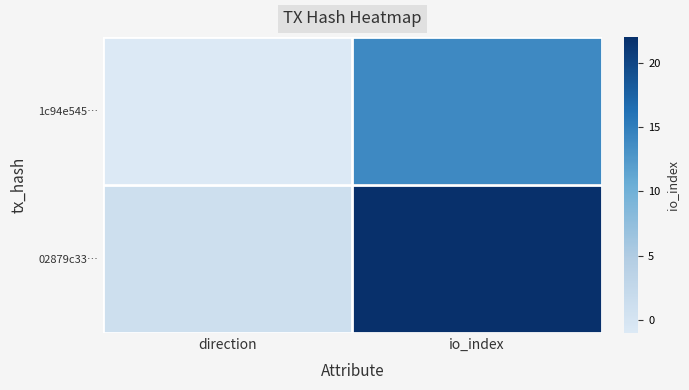

Between direction and io_index, which is larger?

io_index